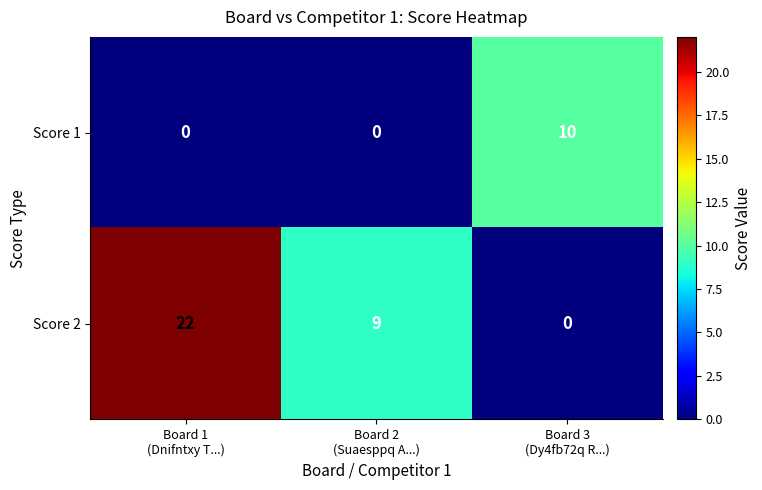

What is the average value of the Score 2 series?

10